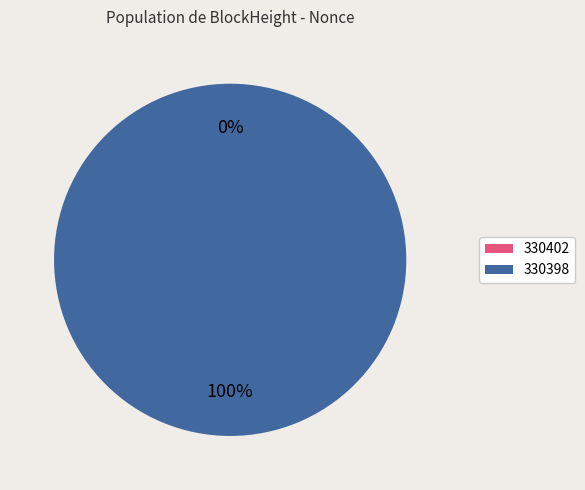

To the nearest percent, what percentage of the pie is 330398?

100%